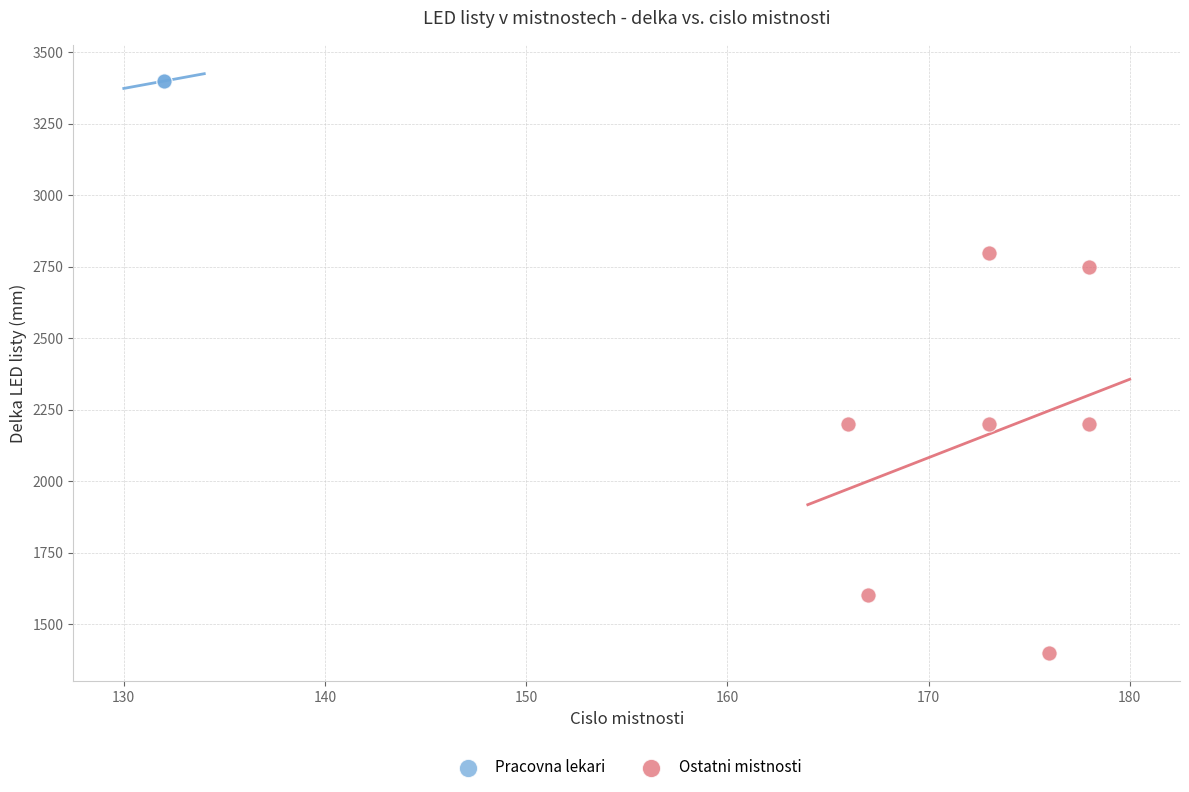

What are all the series names shown in the legend?

Pracovna lekari, Ostatni mistnosti